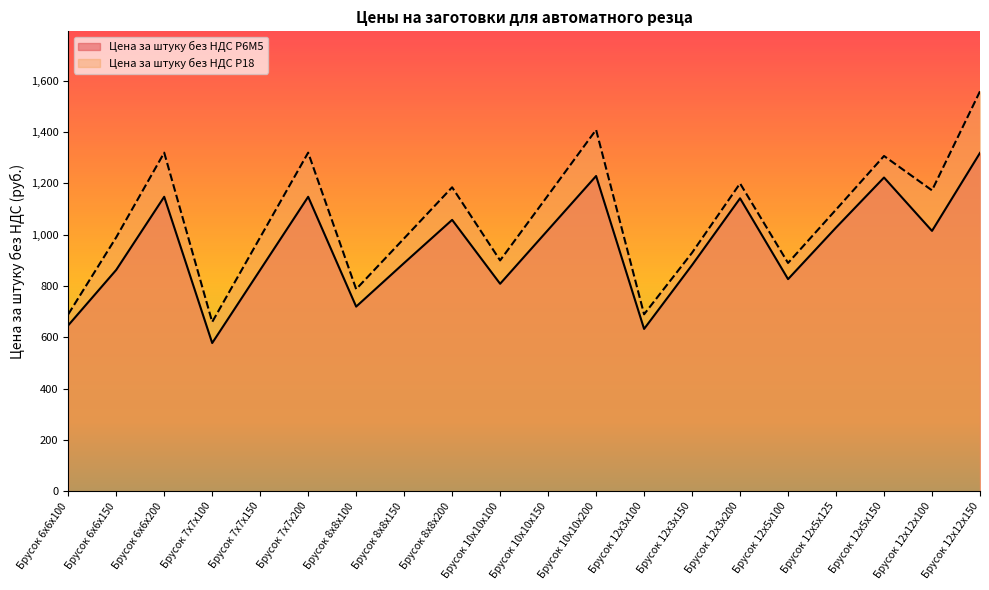

Which label corresponds to the smallest value in the chart?

Брусок 7х7х100